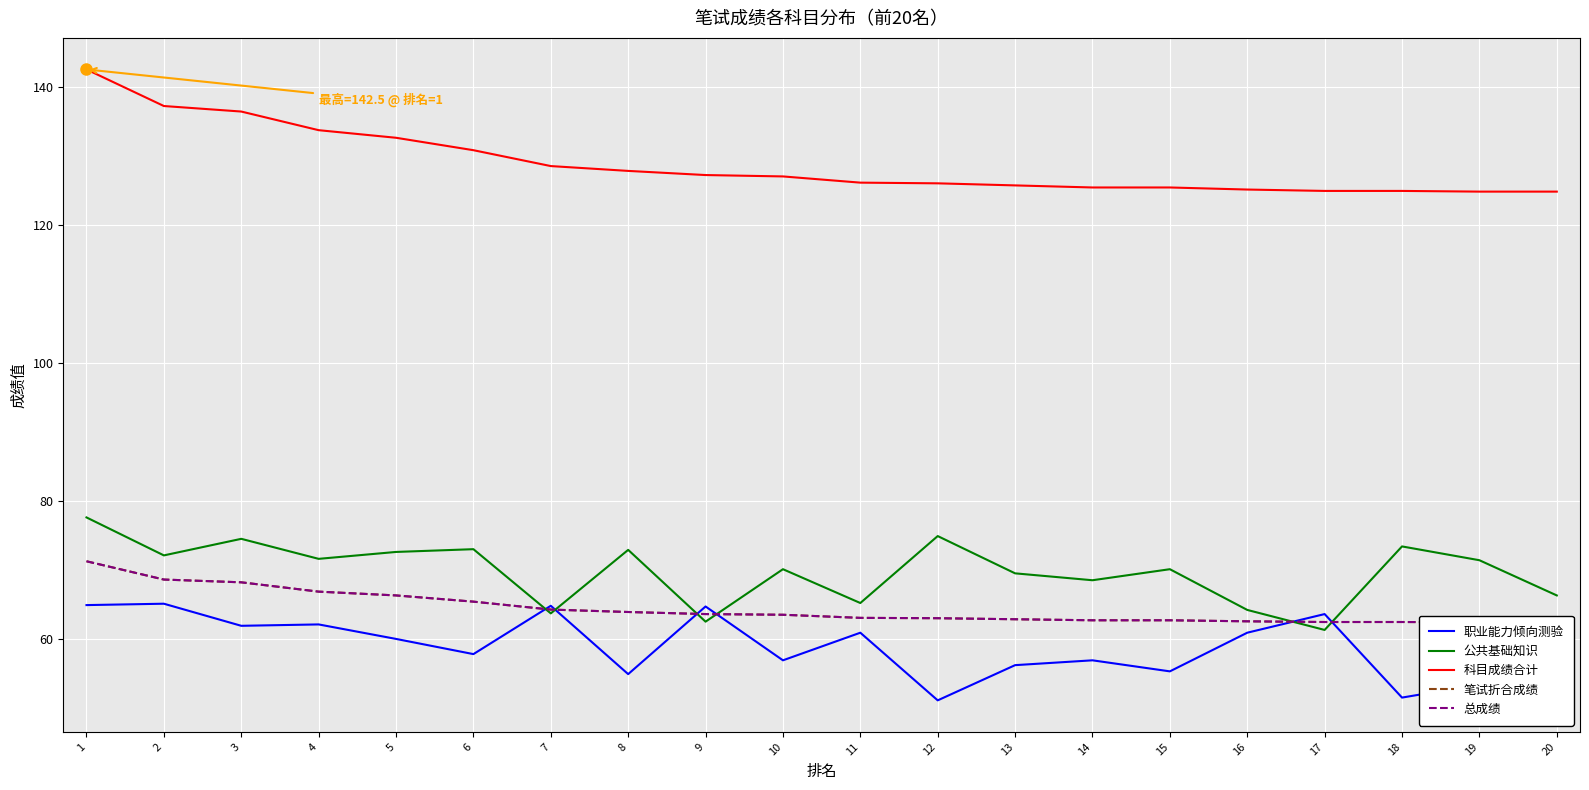

At which category is the sum across all series the highest?

1